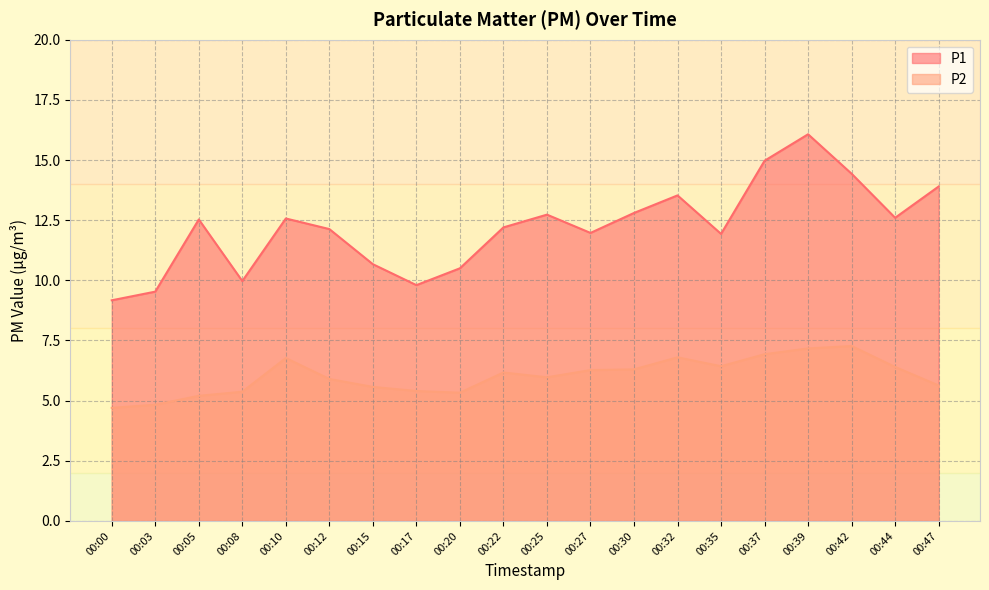

True or false: P1 and P2 cross at least once.

False